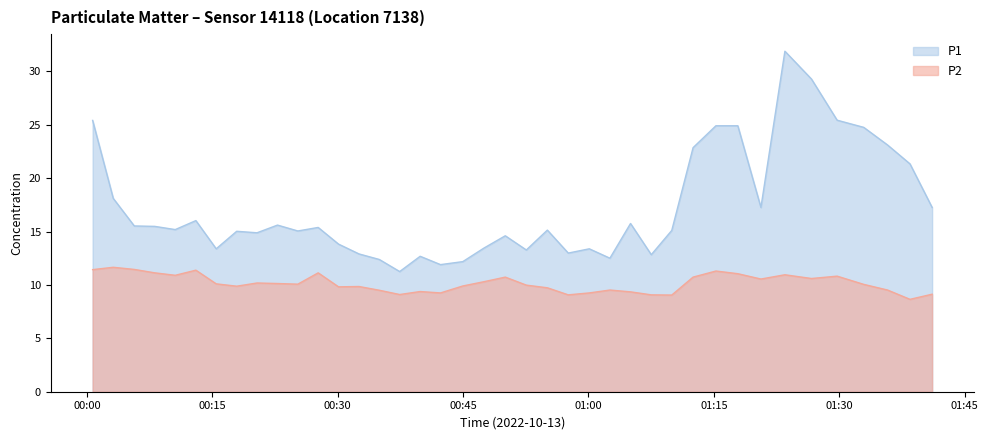

Which series has the largest total across all categories?

P1